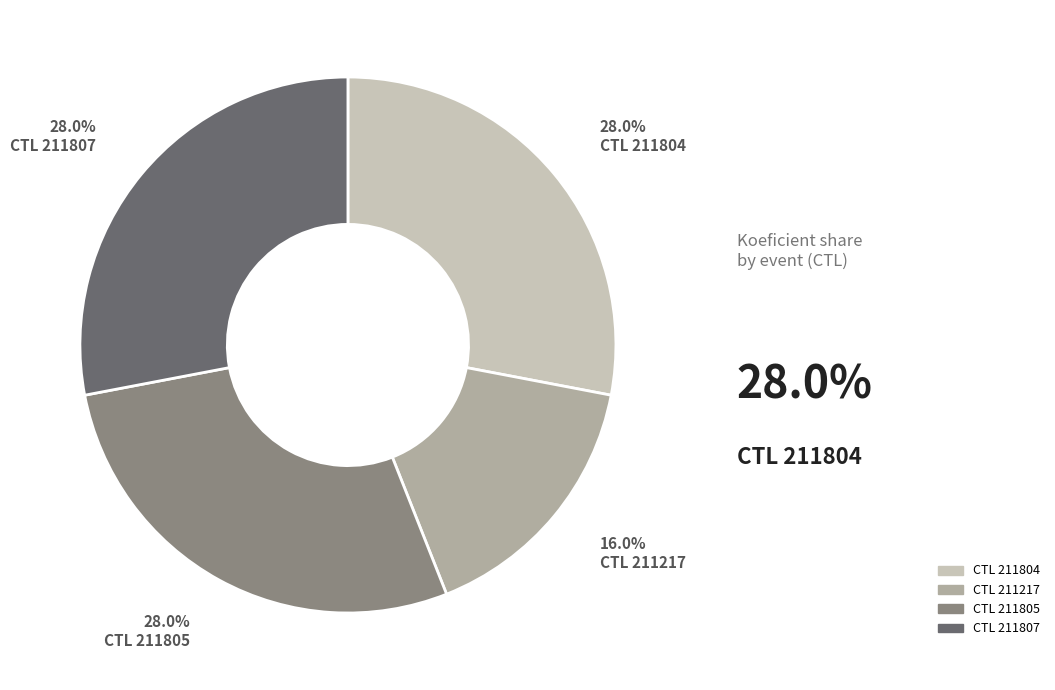

Is there any slice that represents more than half of the pie?

No